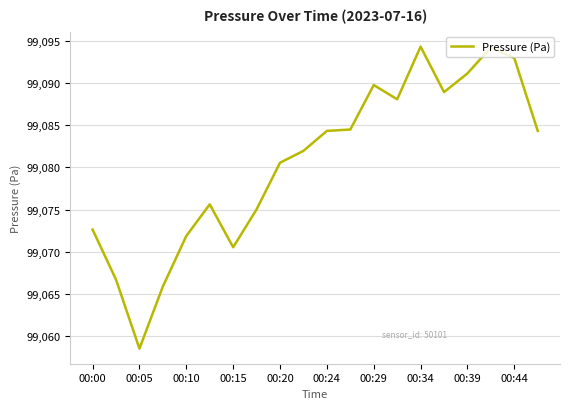

What is the difference between the maximum and minimum values?

35.8